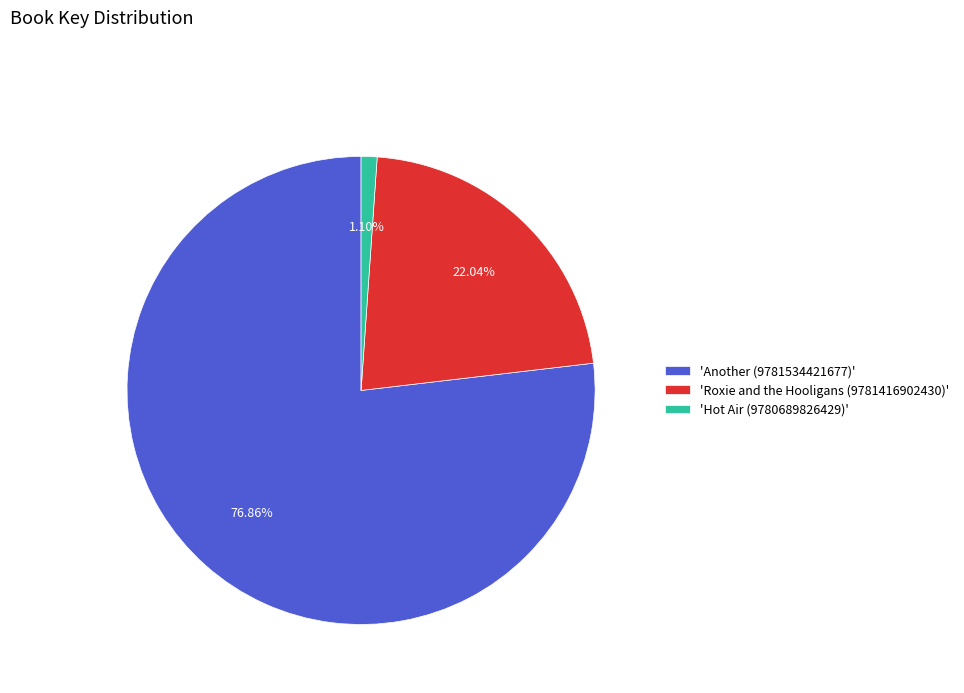

Rank the categories by value from lowest to highest.

'Hot Air (9780689826429)', 'Roxie and the Hooligans (9781416902430)', 'Another (9781534421677)'